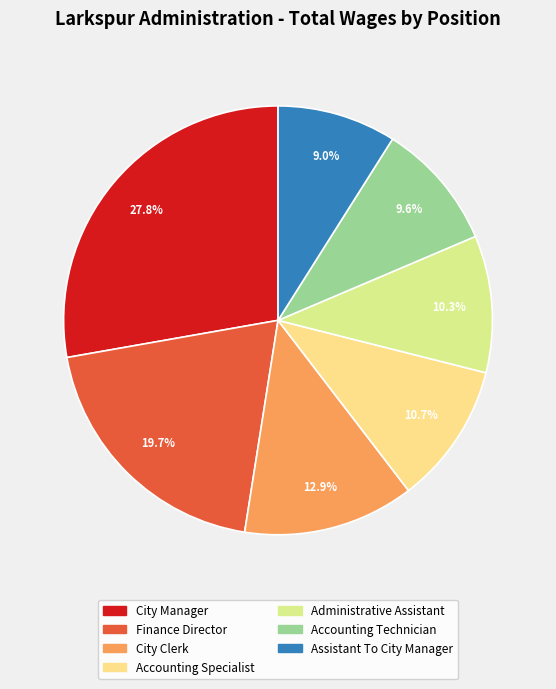

How many segments does this pie chart have?

7